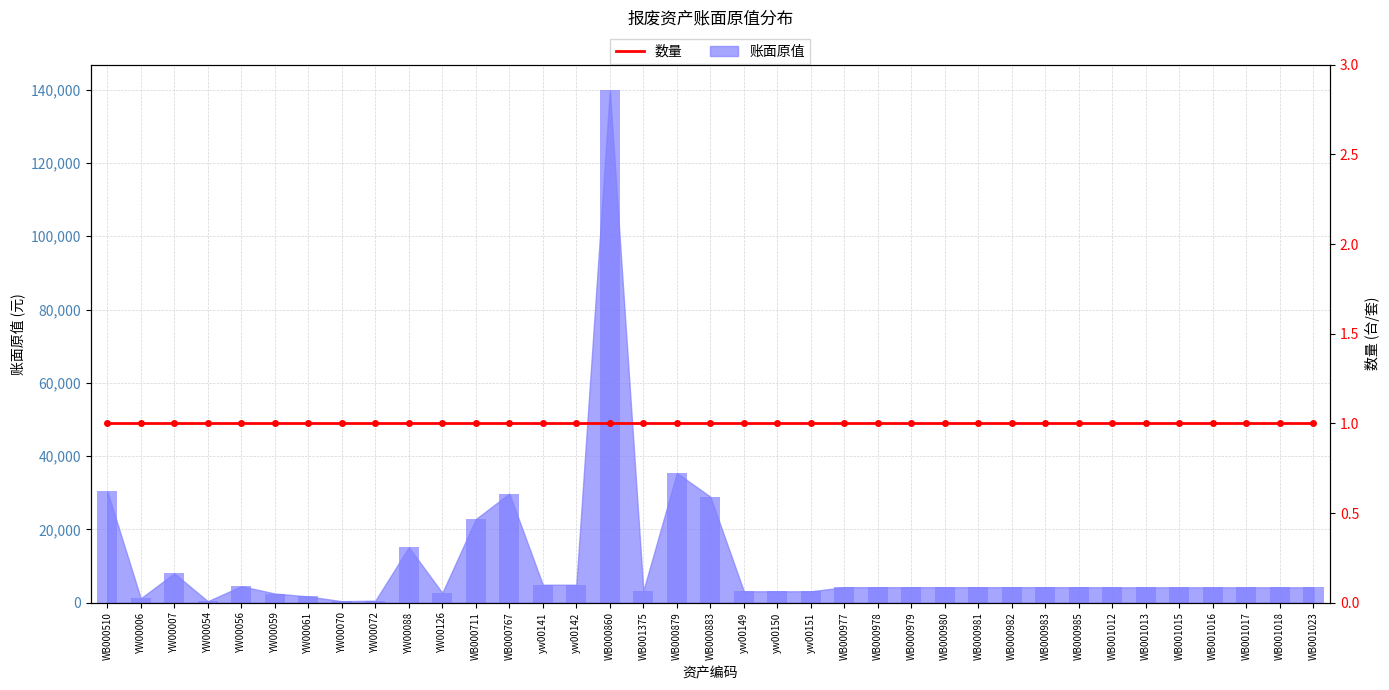

List the labels in order of value, smallest first.

YW00054, YW00070, YW00072, YW00006, YW00061, YW00059, YW00126, yw00151, yw00149, yw00150, WB001375, WB001012, WB001013, WB001015, WB001016, WB001017, WB001018, WB001023, WB000977, WB000978, WB000979, WB000980, WB000981, WB000982, WB000983, WB000985, YW00056, yw00141, yw00142, YW00007, YW00088, WB000711, WB000883, WB000767, WB000510, WB000879, WB000860